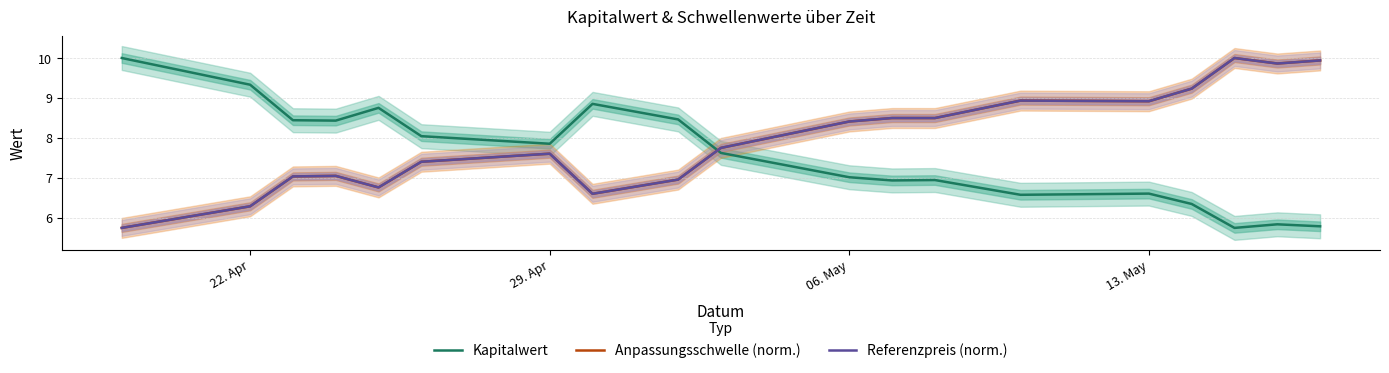

How many times do Kapitalwert and Referenzpreis (norm.) cross each other?

1